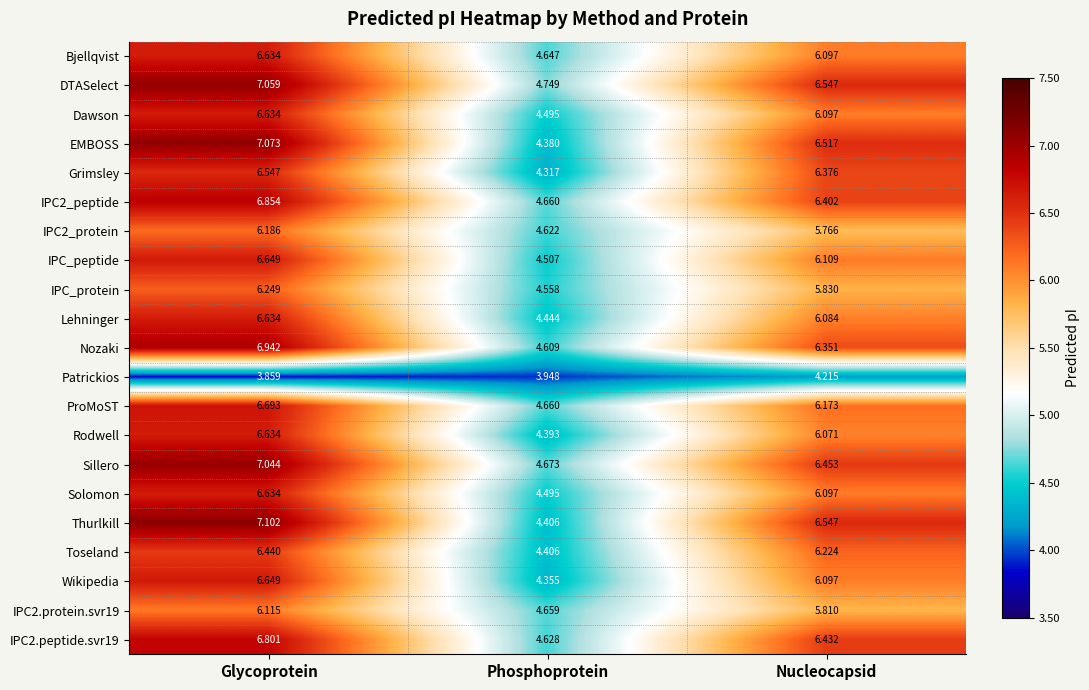

Count the number of data series in this chart.

21